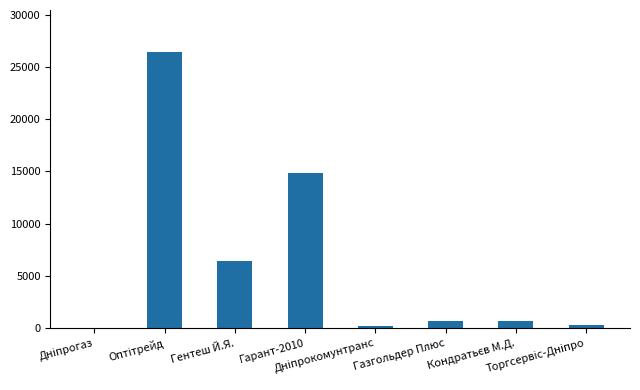

What is the average value?

6218.6